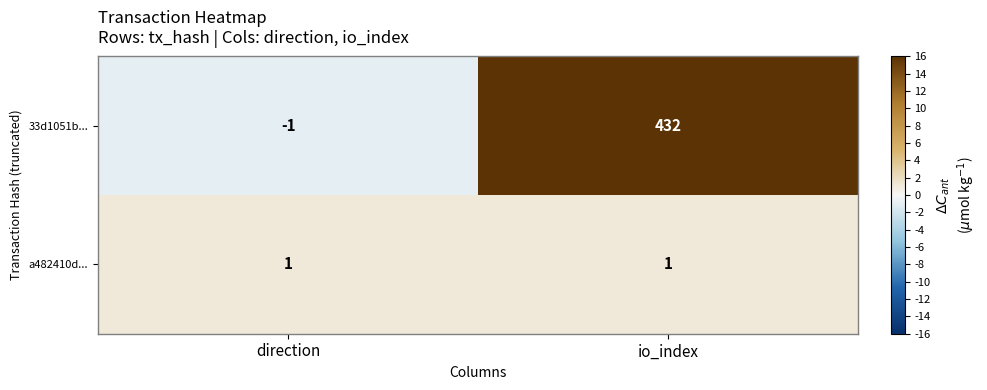

Reading left to right, transcribe all the data shown in this chart.

33d1051b...: -1	432
a482410d...: 1	1